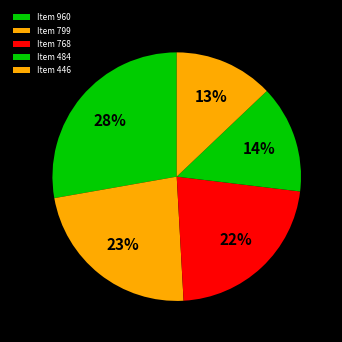

Between Item 768 and Item 960, which is larger?

Item 960